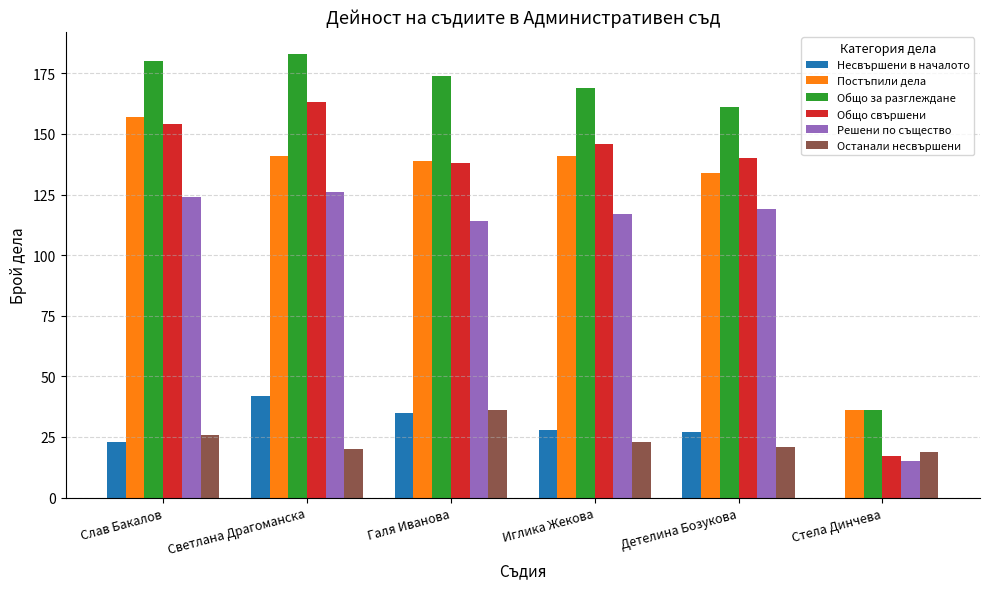

The value of Общо свършени at Детелина Бозукова is 140. True or false?

True